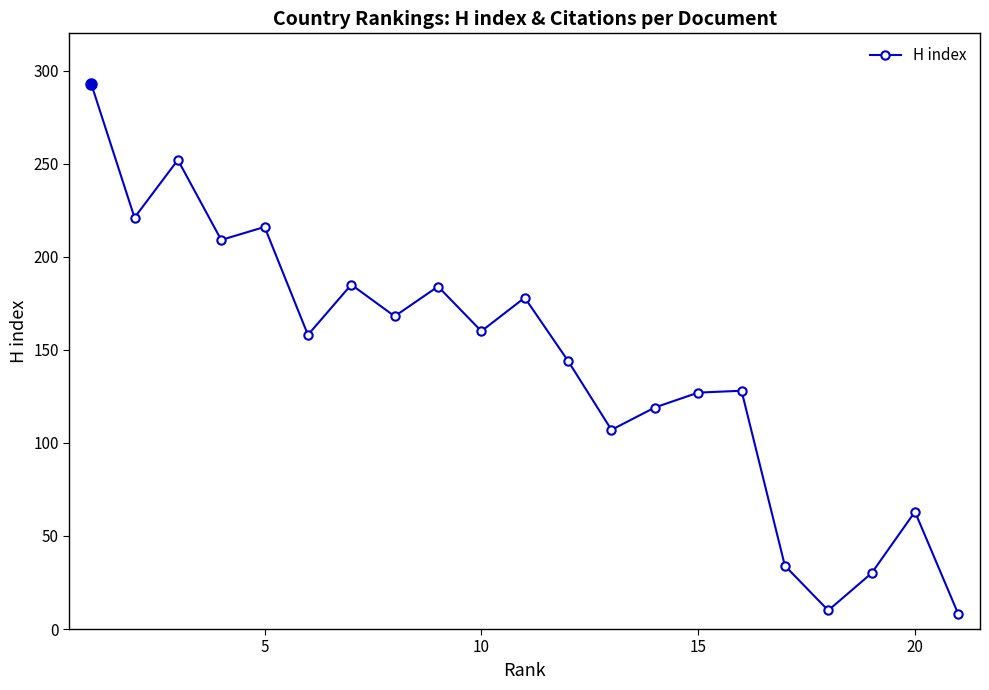

How many points are lower than both their immediate neighbors (excluding endpoints)?

7